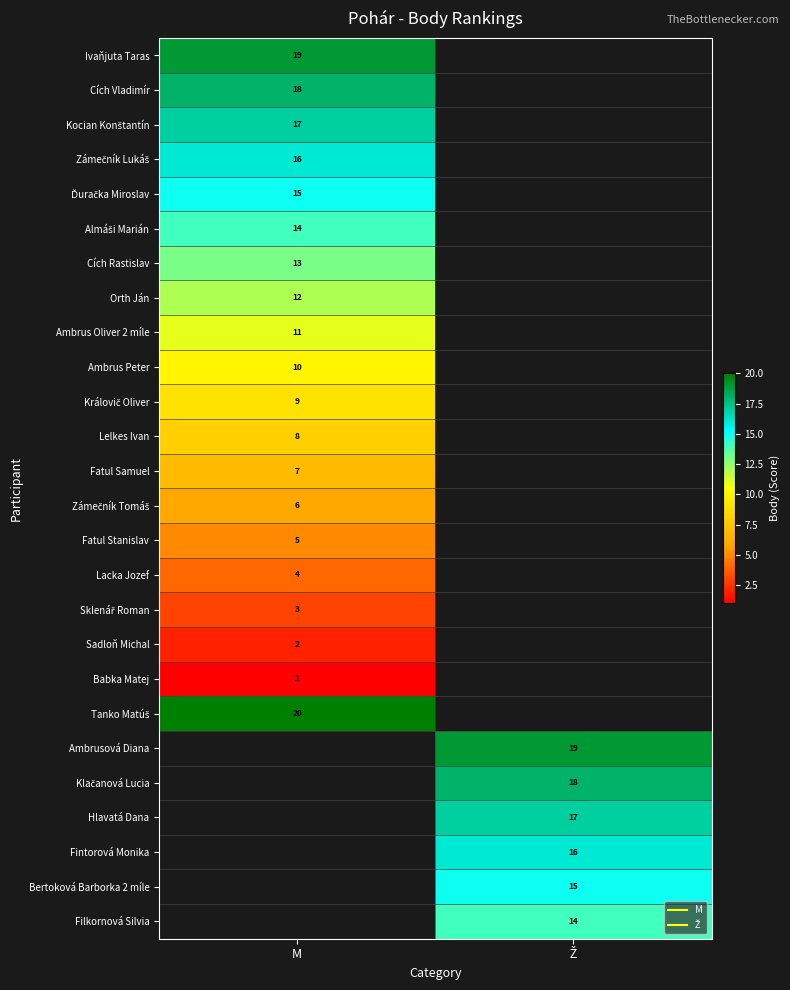

Which label corresponds to the largest value in the chart?

M